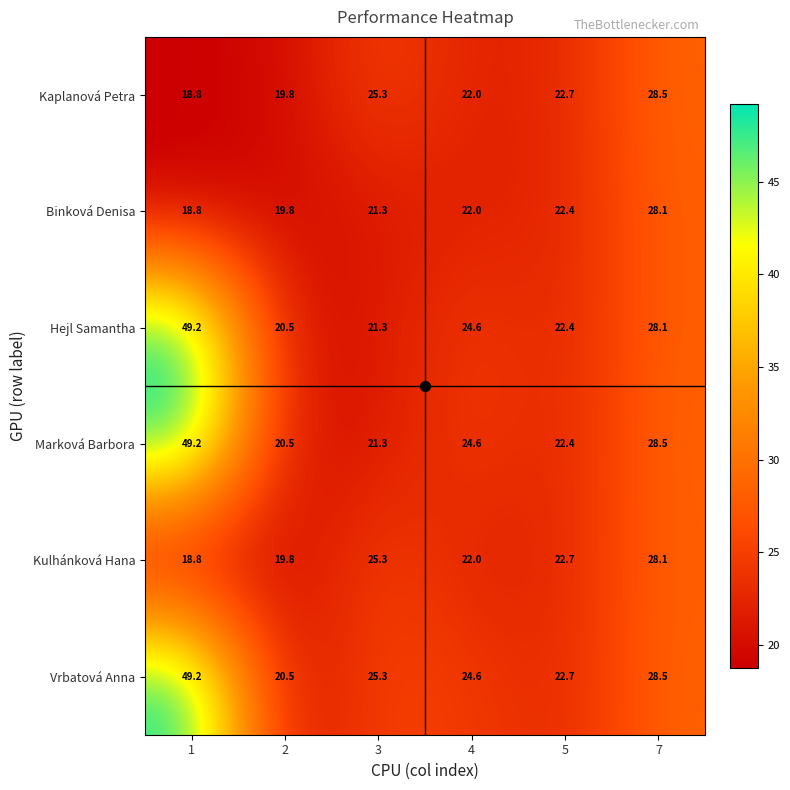

What is the total value across all series at 2?

120.9